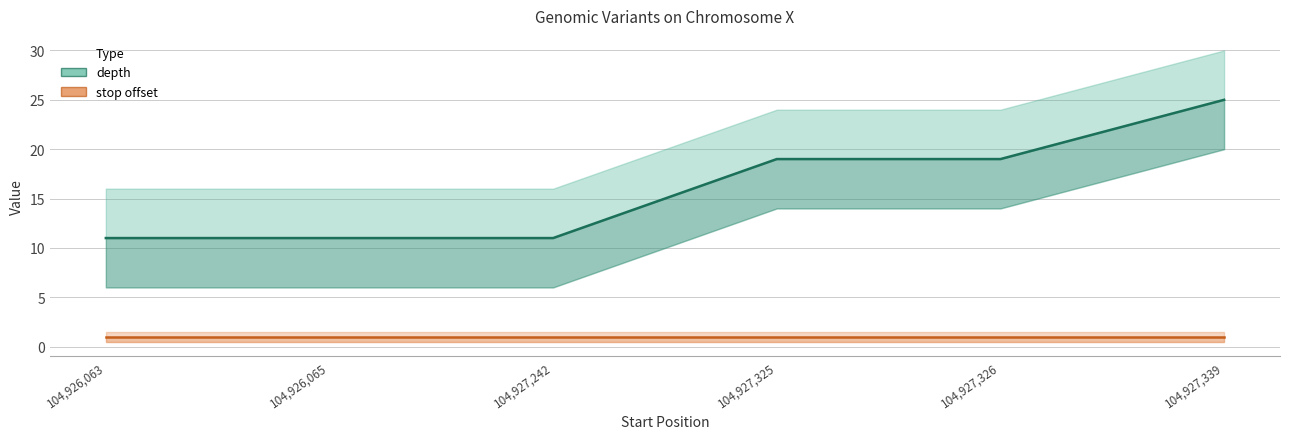

Between 104,927,242 and 104,926,063, which is larger?

104,927,242